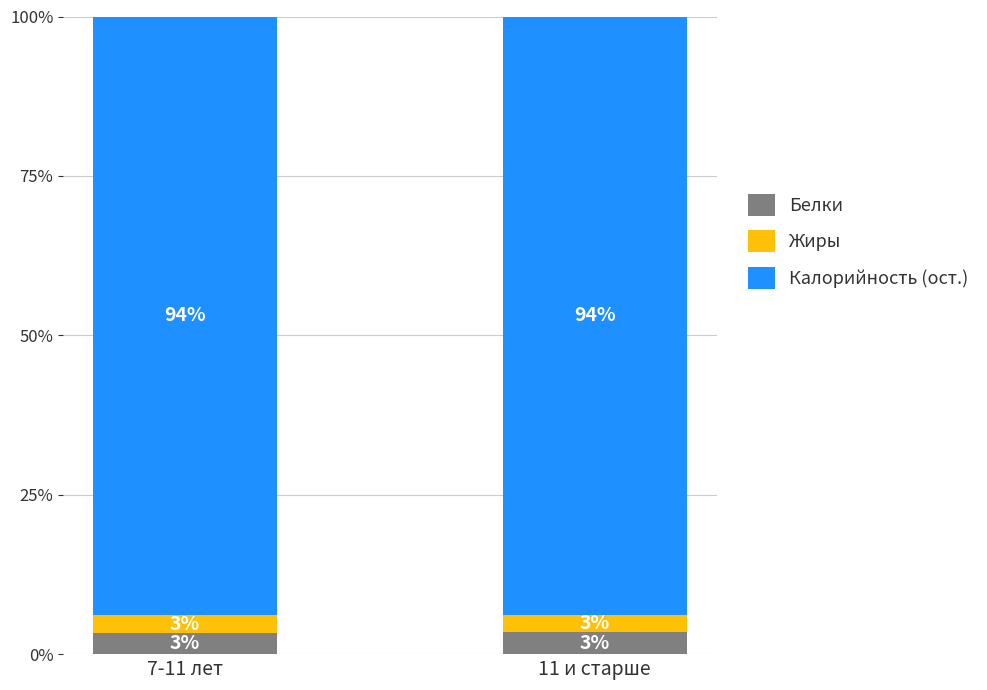

What is the sum of the Жиры values at 11 и старше and 7-11 лет?

5.4